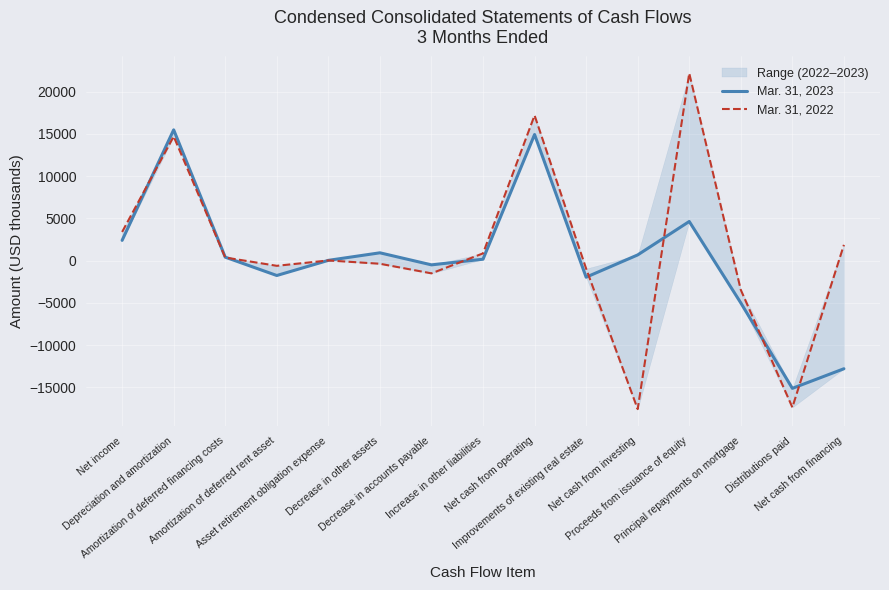

How many values in Mar. 31, 2023 are above zero?

9